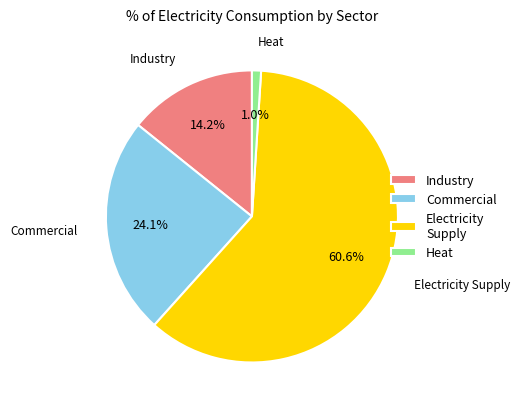

What is the largest slice in the pie chart?

Electricity